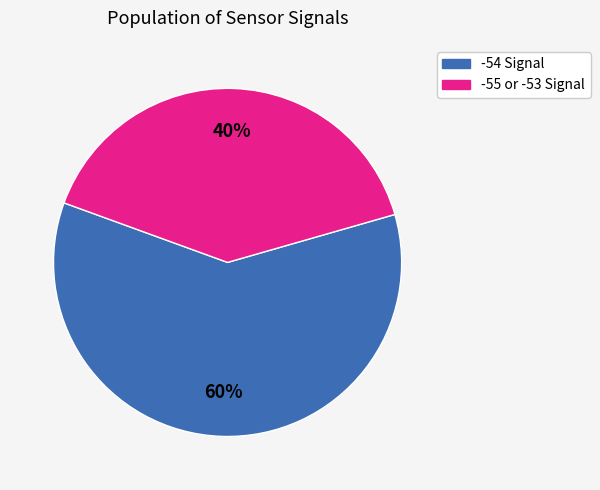

True or false: -54 Signal accounts for 60% of the total.

True